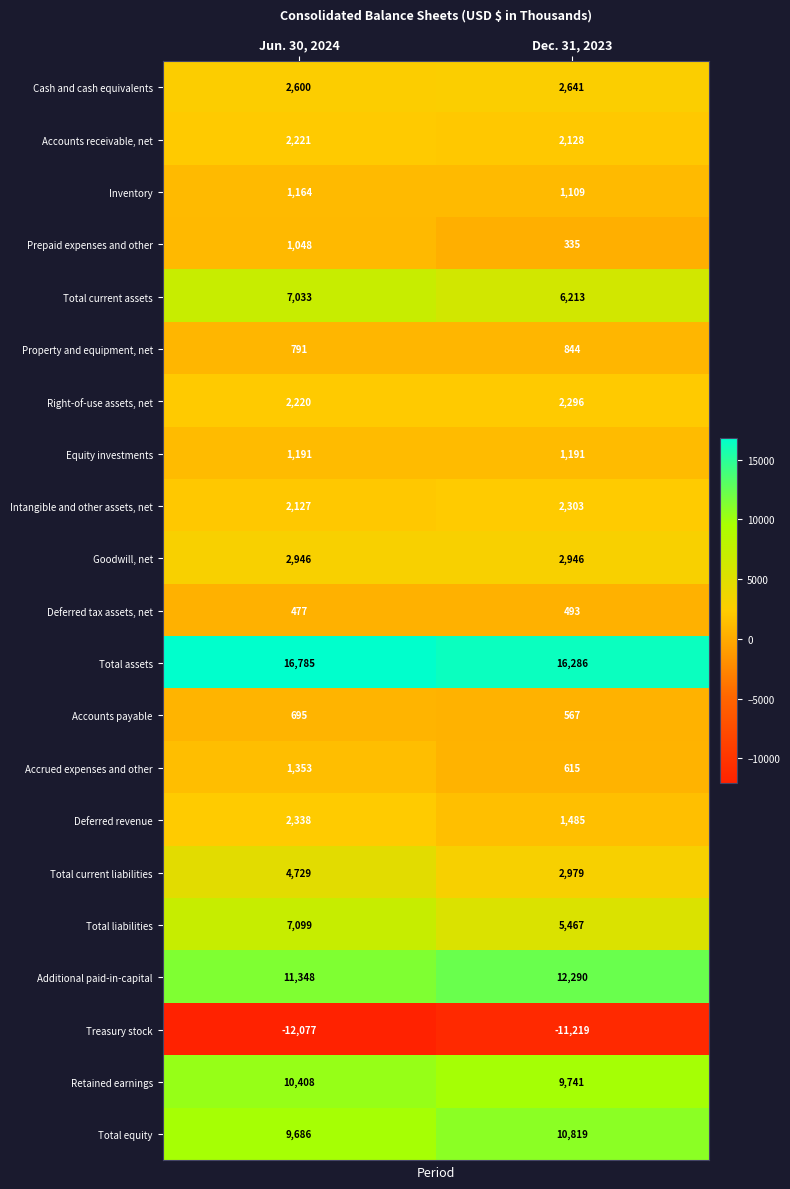

Is it true that Property and equipment, net equals 1441 at Dec. 31, 2023?

False